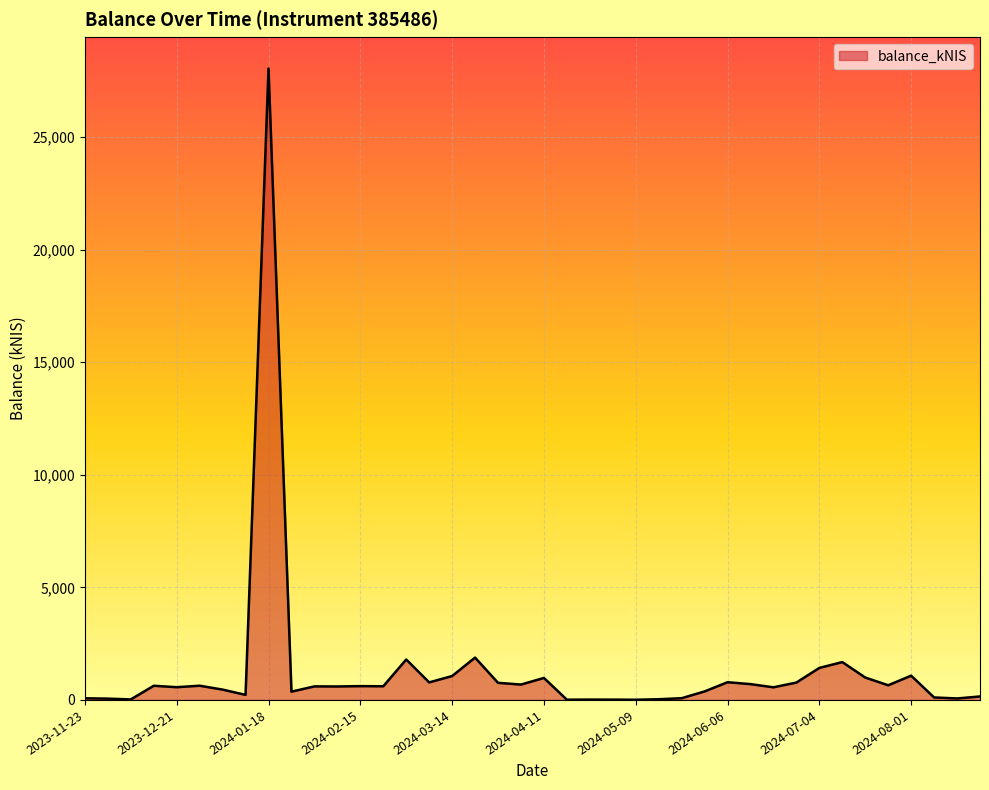

What is the maximum value shown in the chart?

28048.3